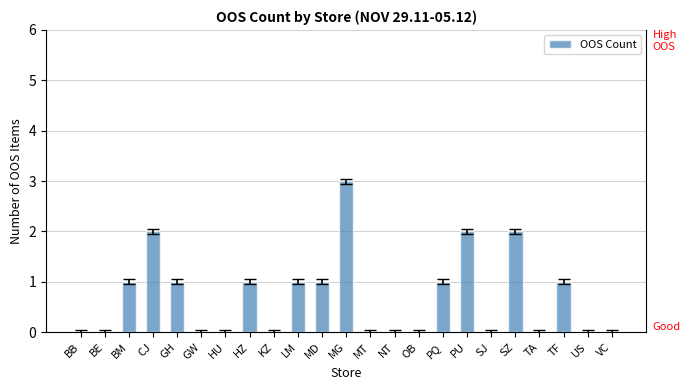

What is the change in value from BM to GW?

-1